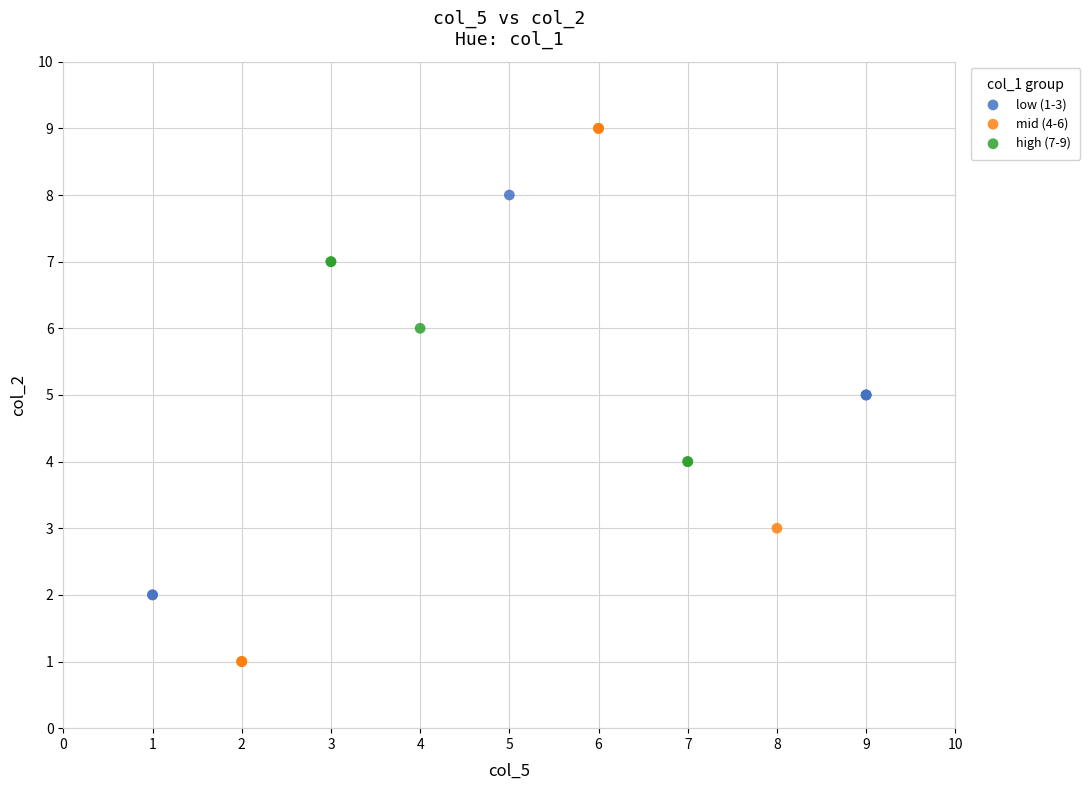

Which series contains the highest Y value?

mid (4-6)